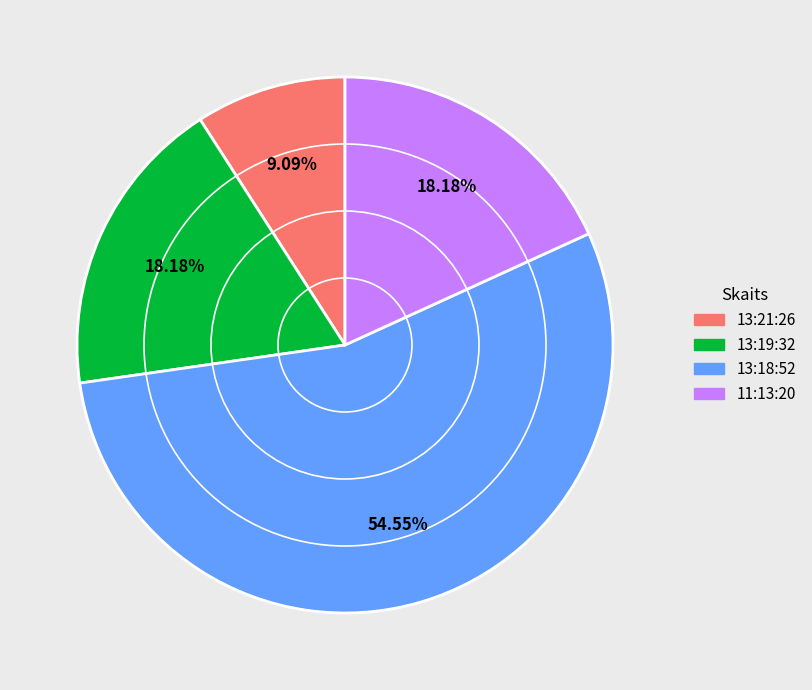

To the nearest percent, what is the difference between the largest and smallest slice percentages?

45%